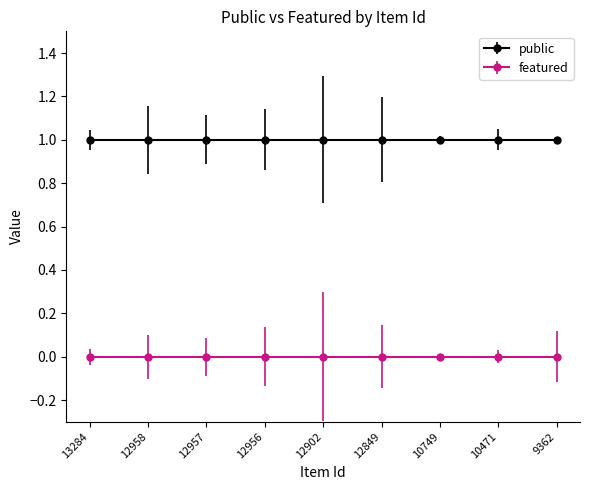

Reading left to right, what are all the values shown in this chart?

public: 1	1	1	1	1	1	1	1	1
featured: 0	0	0	0	0	0	0	0	0